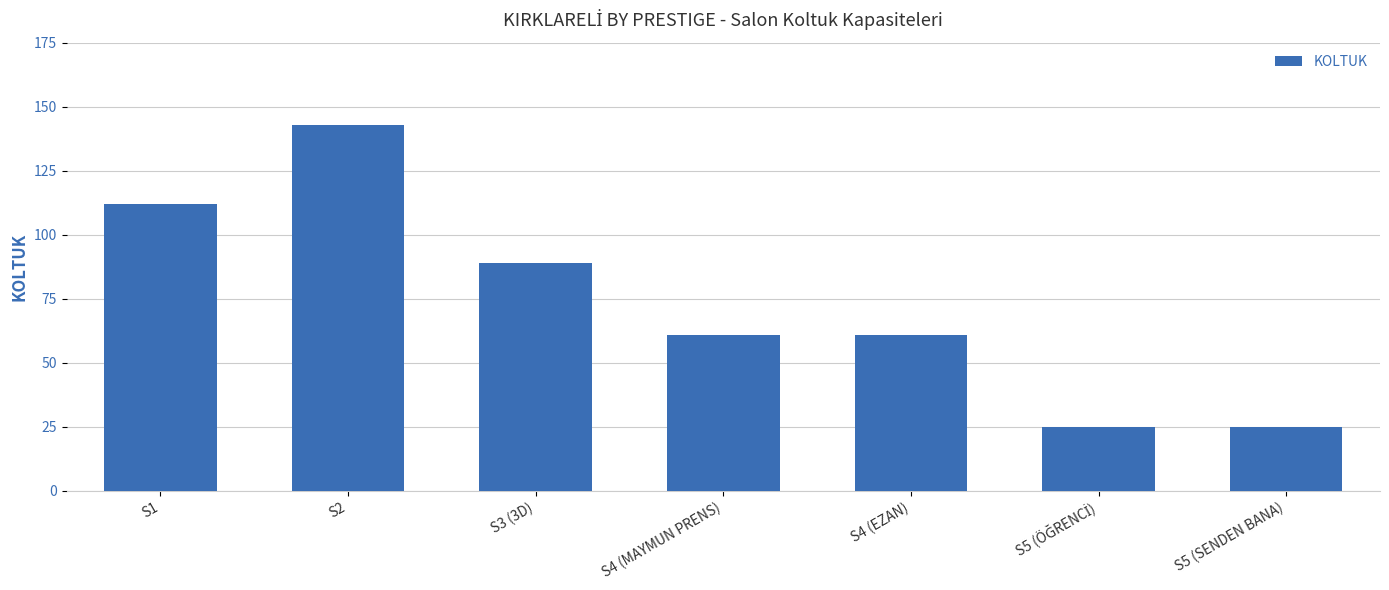

Reading right to left, list all the values displayed in this chart.

25	25	61	61	89	143	112